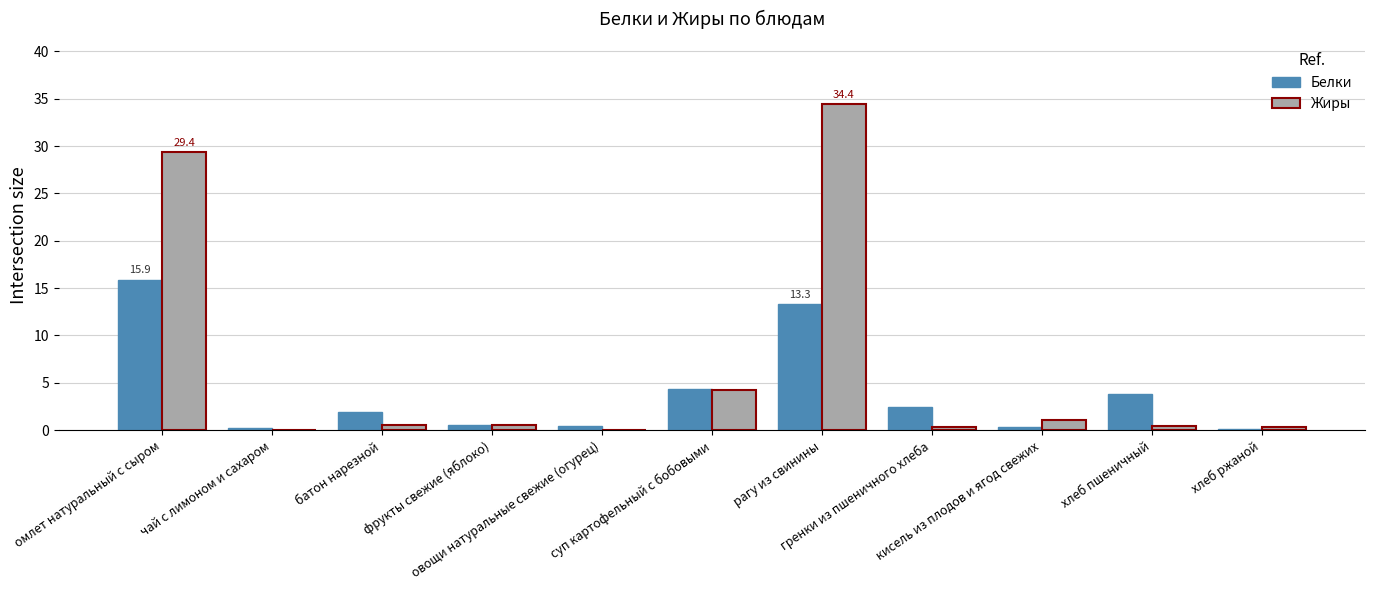

What is the maximum value shown in the chart?

34.4